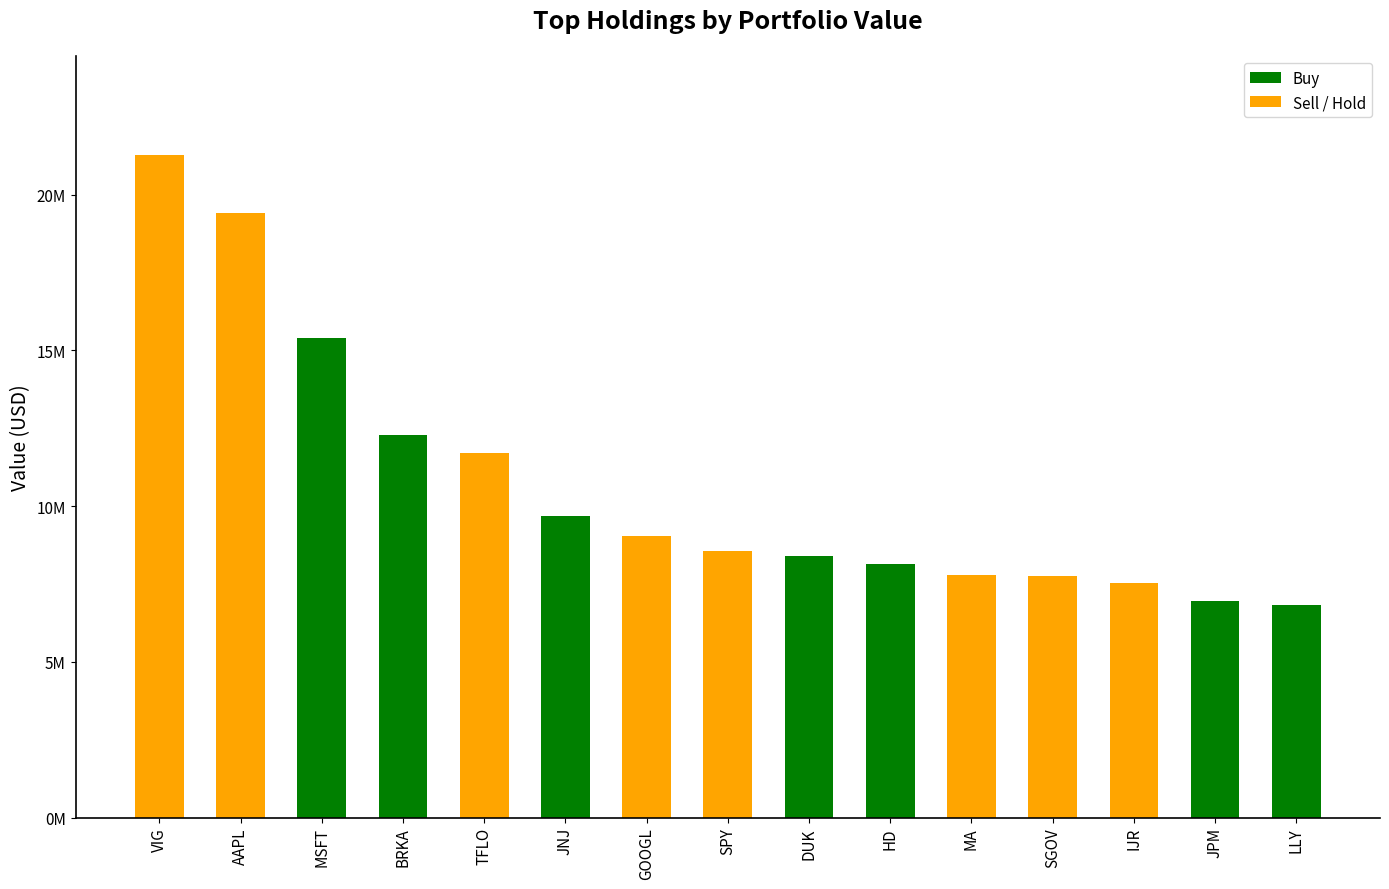

What is the sum of all values?

160763000